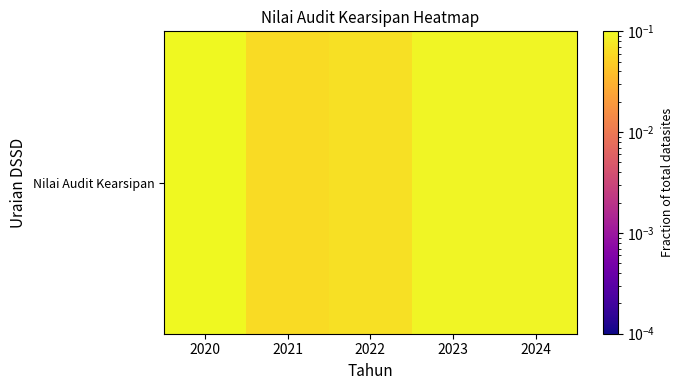

Reading left to right, extract all data points from this chart.

2020=0.1	2021=0.1	2022=0.1	2023=0.1	2024=0.1